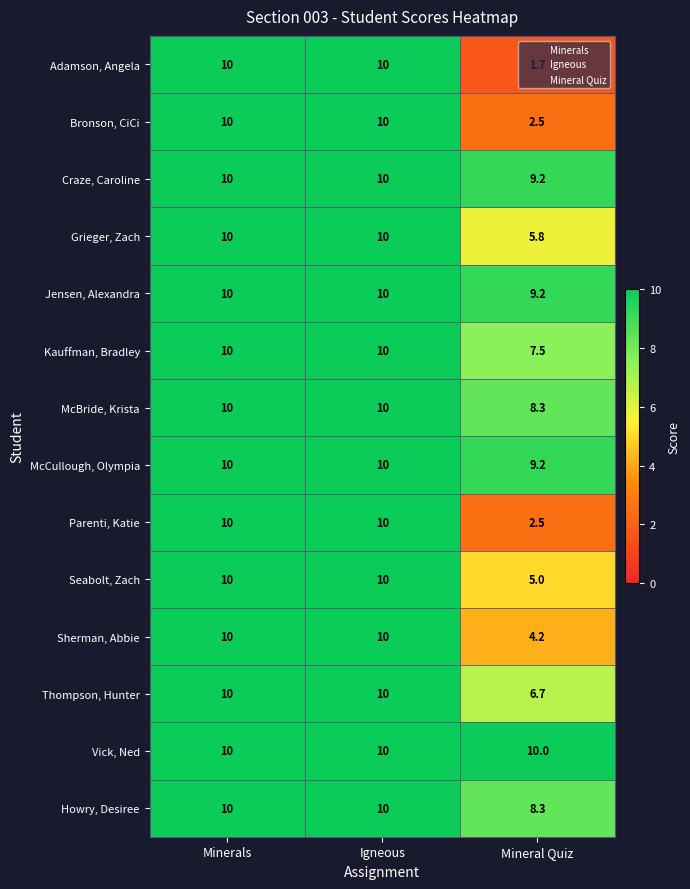

Is the value of Adamson, Angela at Mineral Quiz greater than the value of Seabolt, Zach at Igneous?

No